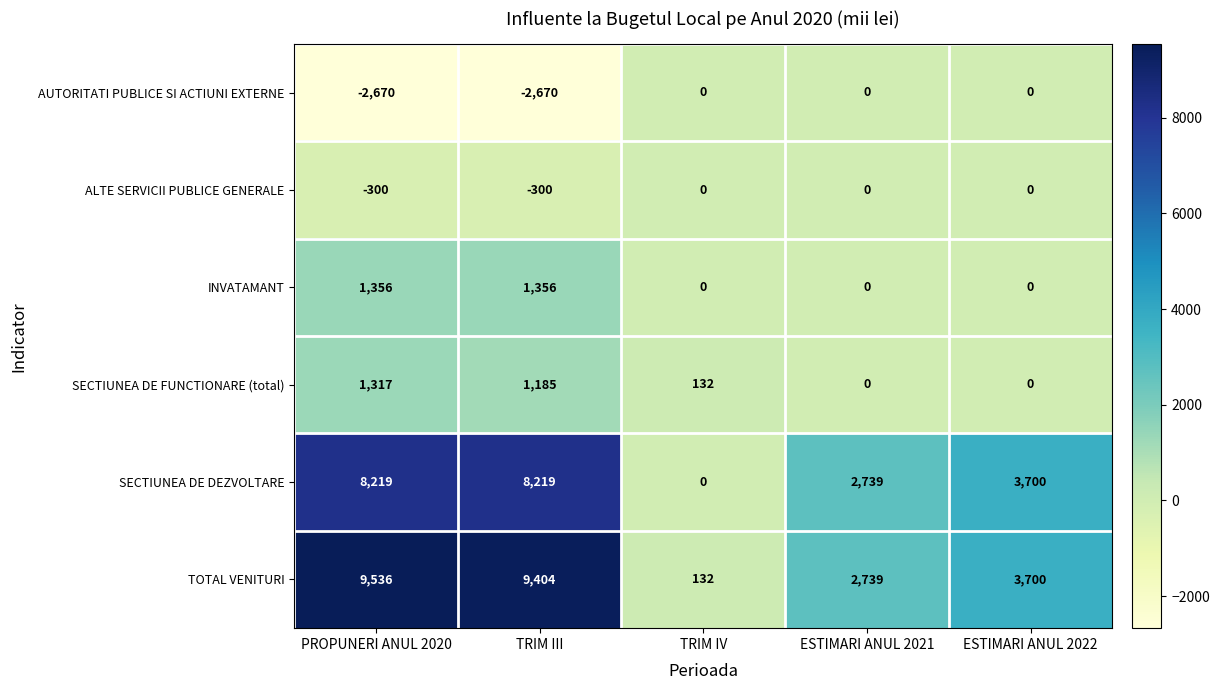

Which series has the largest range (max minus min)?

TOTAL VENITURI